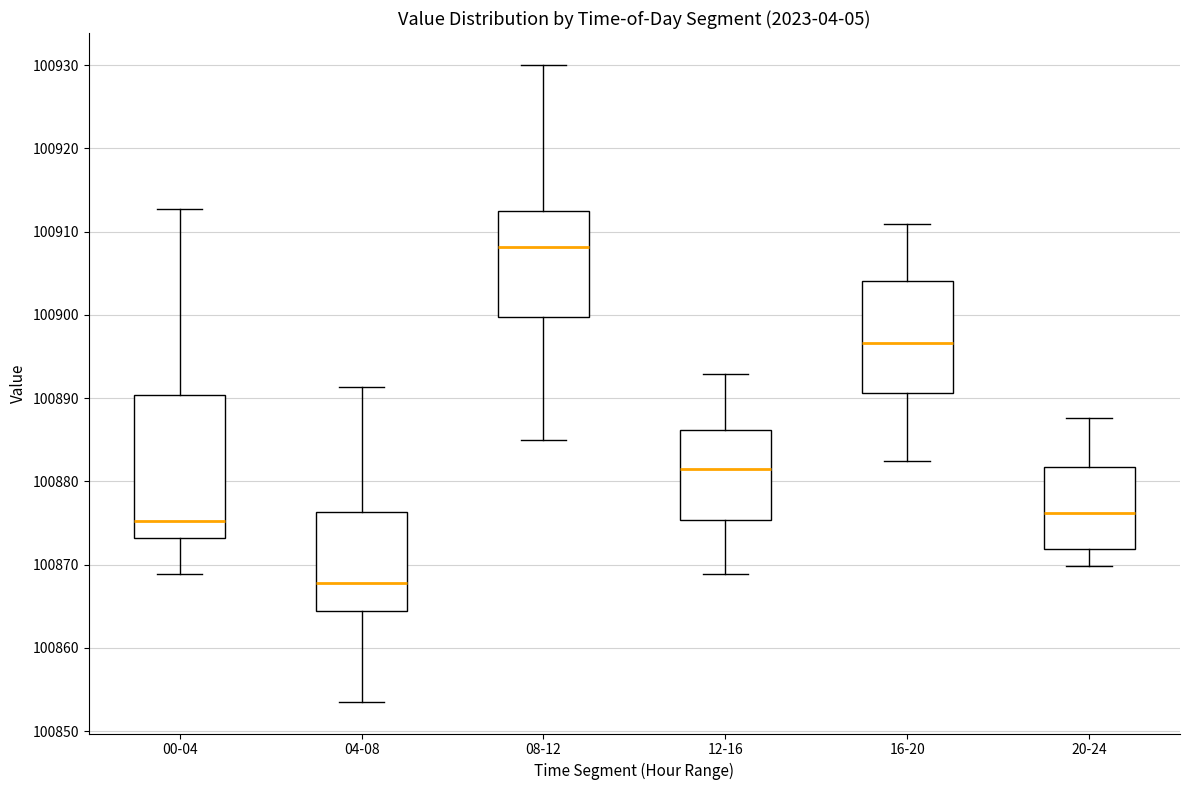

Reading left to right, transcribe this box plot: for each box, give where its median line is, the range the box spans, and where its two whiskers end, as read against the y-axis. The values are not printed on the chart, so give them approximately, as read against the axis.

00-04: median 100875, box 100873 to 100890, whiskers 100869 to 100913
04-08: median 100868, box 100864 to 100876, whiskers 100854 to 100891
08-12: median 100908, box 100900 to 100912, whiskers 100885 to 100930
12-16: median 100881, box 100875 to 100886, whiskers 100869 to 100893
16-20: median 100897, box 100891 to 100904, whiskers 100882 to 100911
20-24: median 100876, box 100872 to 100882, whiskers 100870 to 100888